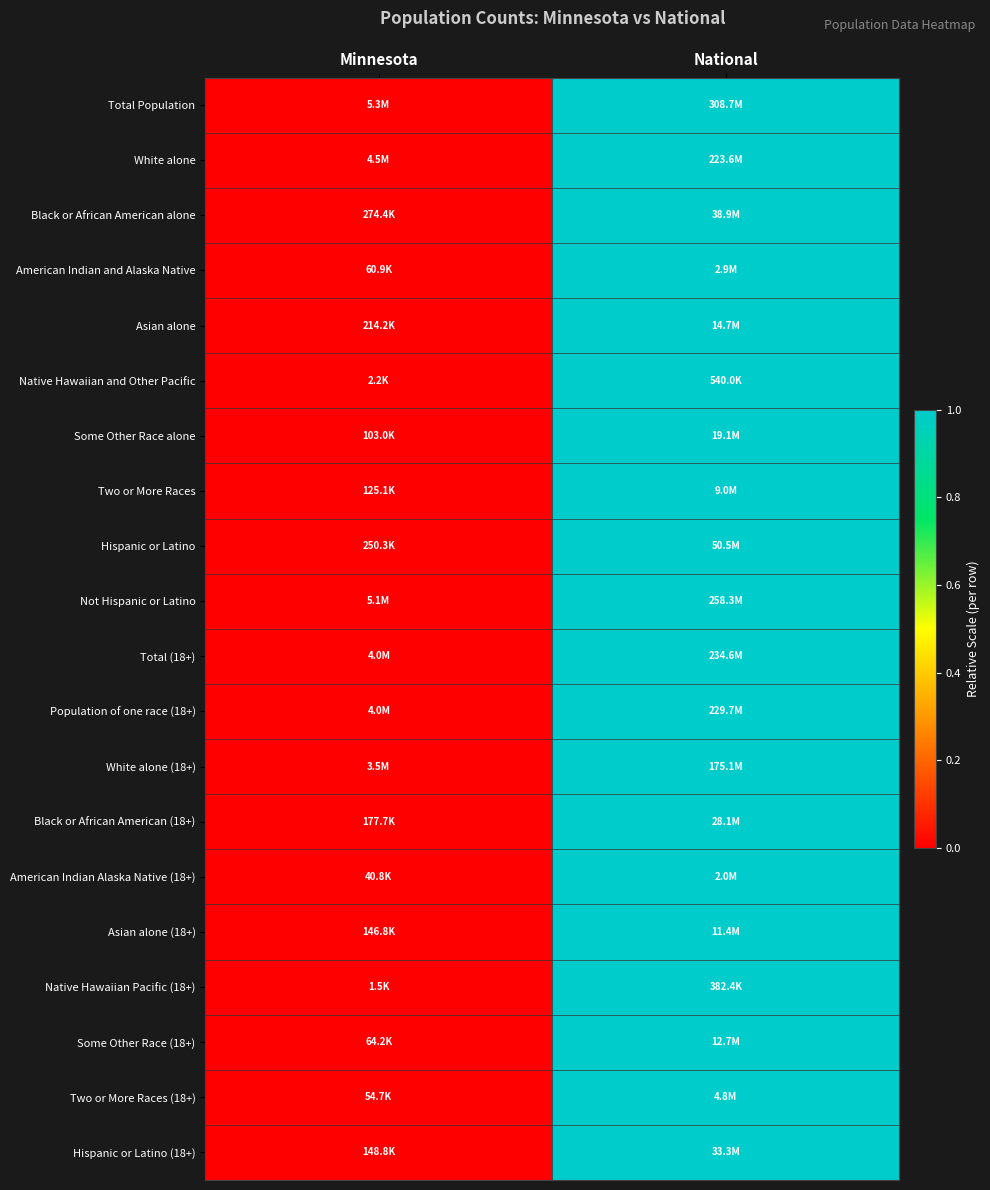

Between Minnesota and National, which is larger?

National